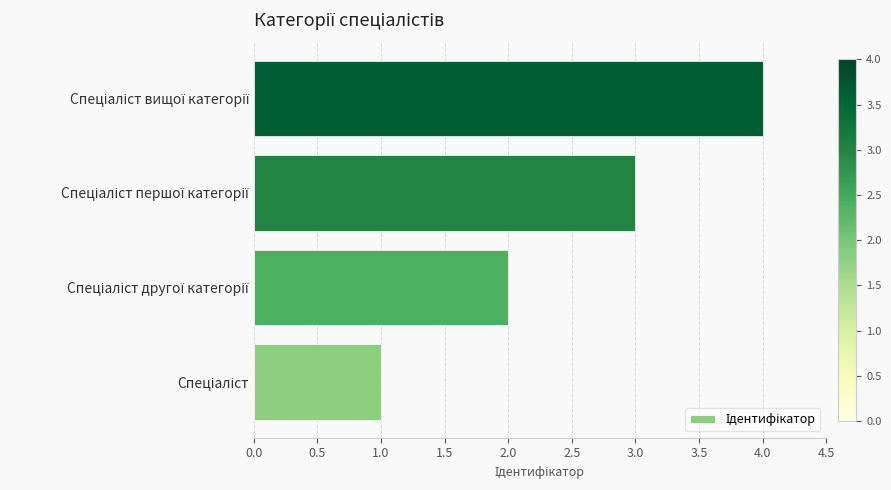

What is the greatest value displayed?

4